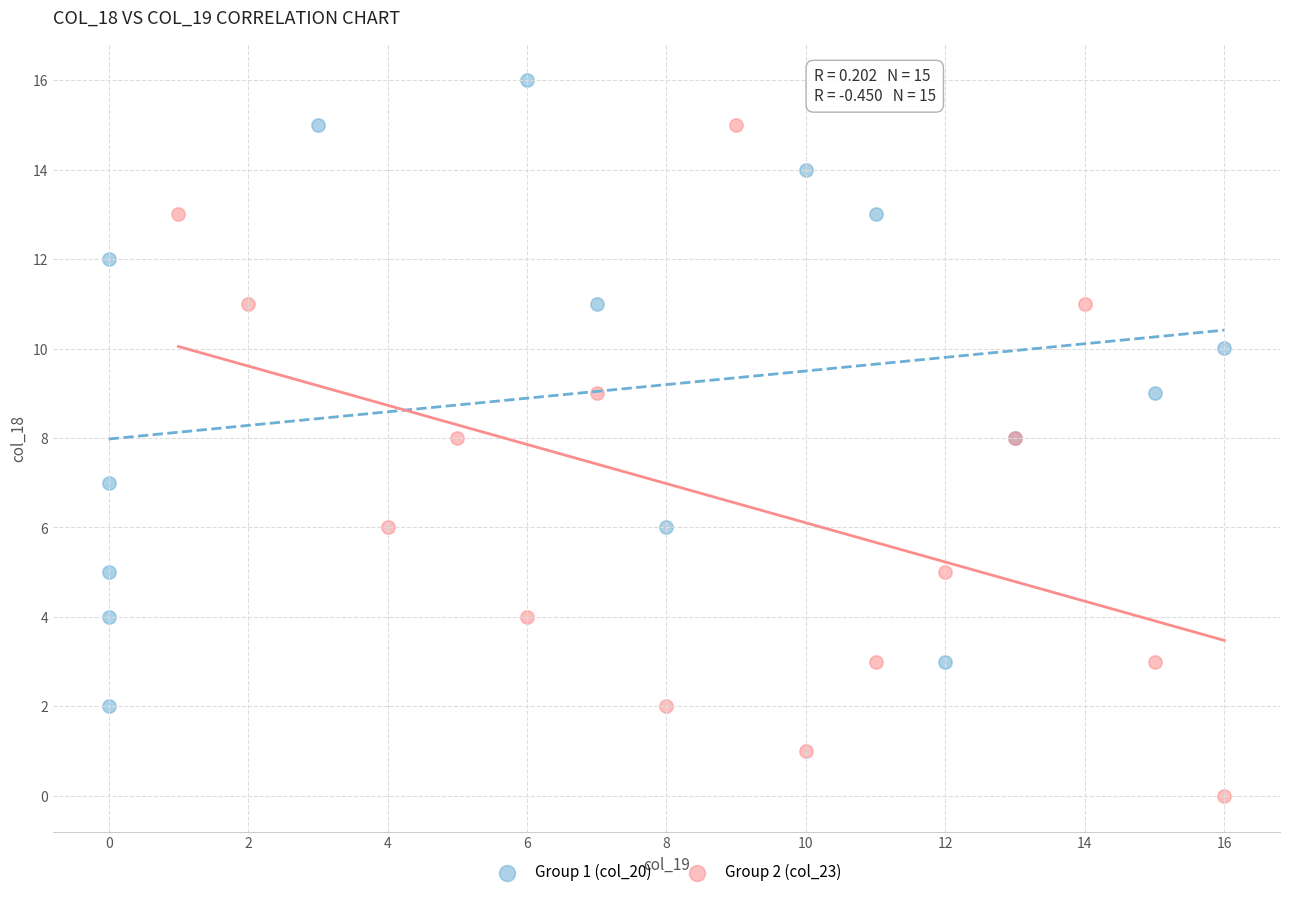

What are all the series names shown in the legend?

Group 1 (col_20), Group 2 (col_23)